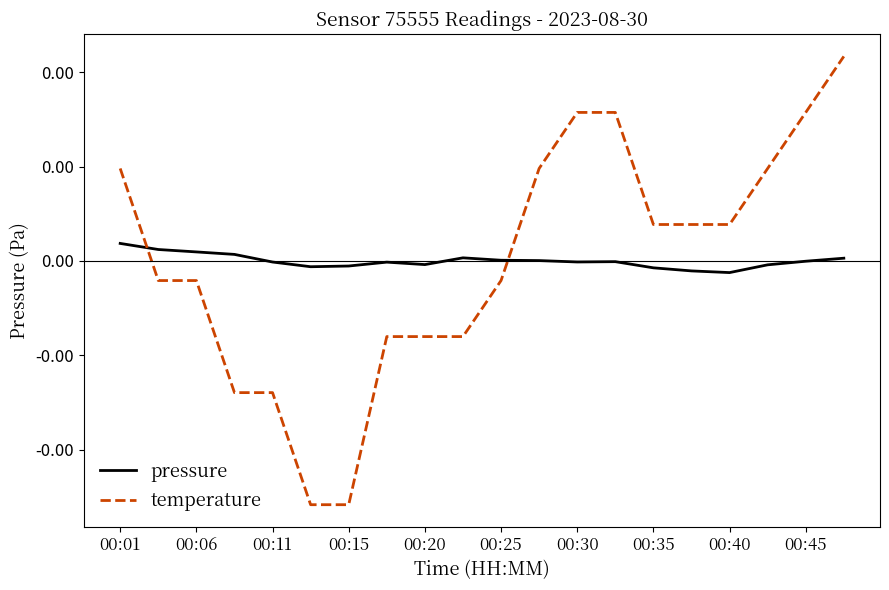

Which category has the highest value in the pressure series?

00:01